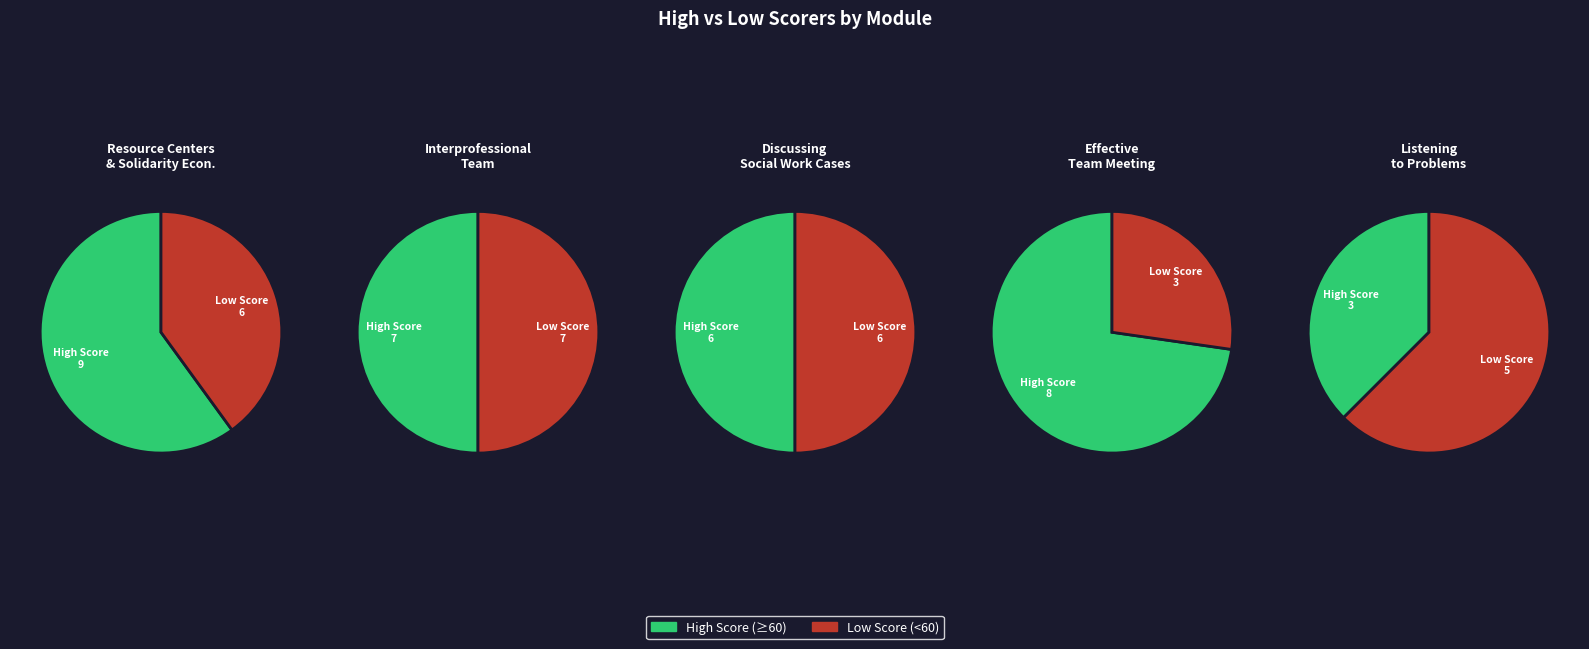

To the nearest percent, what is the difference between the 15 and 8 slice percentages?

9%